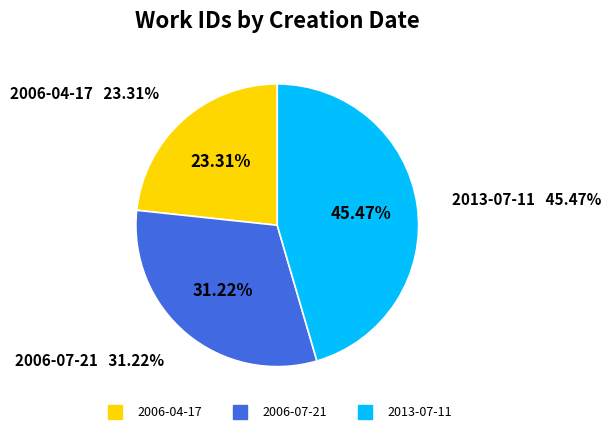

To the nearest percent, what percentage of the pie is 2006-04-17?

23%